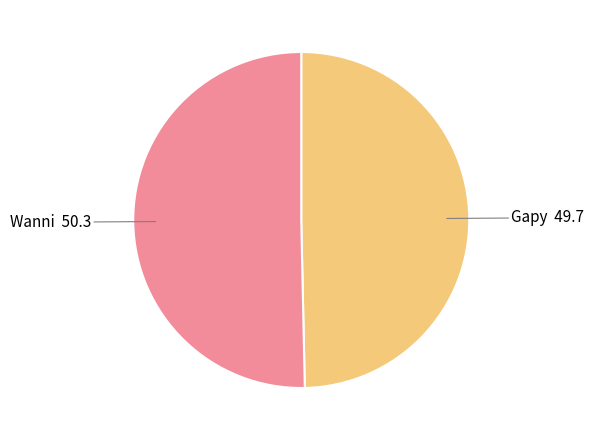

Does any single category account for the majority?

Yes